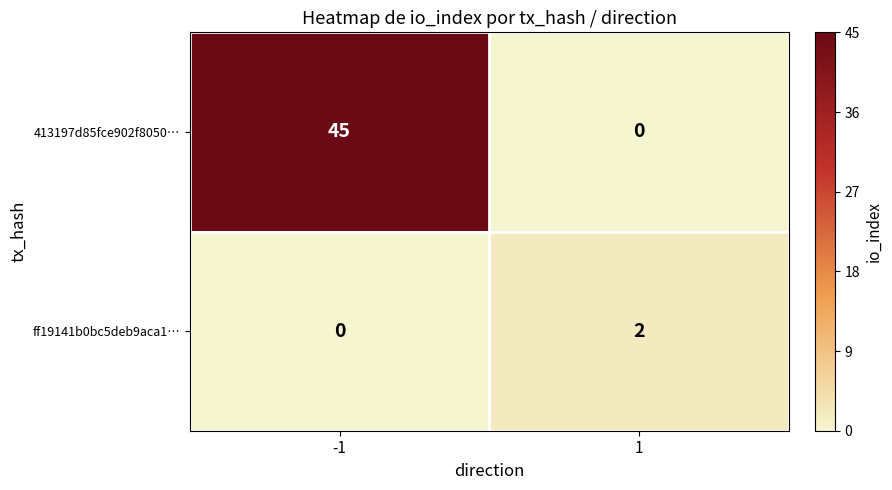

Count the number of data series in this chart.

2